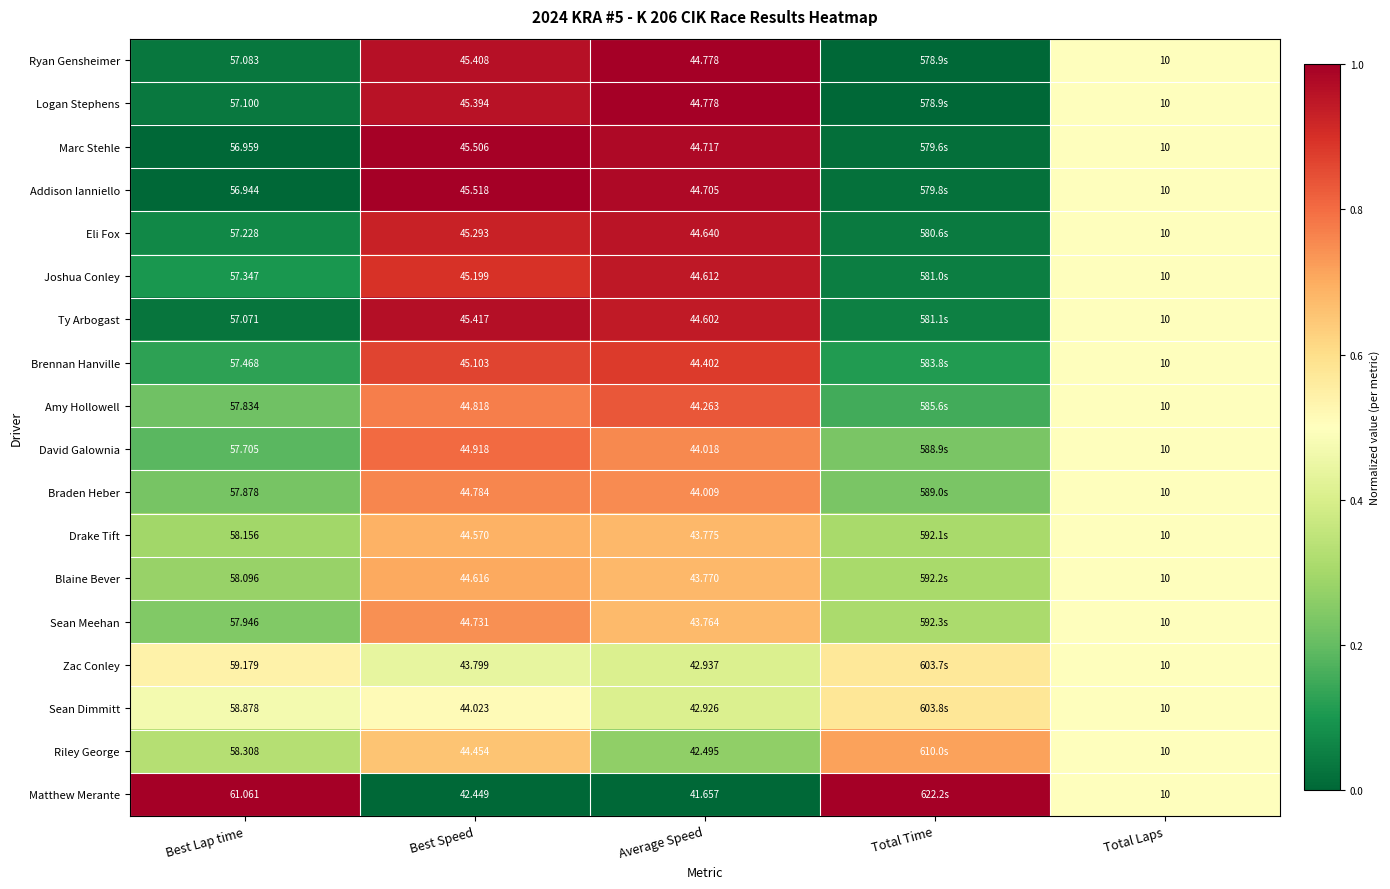

Rank the series at Best Speed from lowest to highest value.

Matthew Merante, Zac Conley, Sean Dimmitt, Riley George, Drake Tift, Blaine Bever, Sean Meehan, Braden Heber, Amy Hollowell, David Galownia, Brennan Hanville, Joshua Conley, Eli Fox, Logan Stephens, Ryan Gensheimer, Ty Arbogast, Marc Stehle, Addison Ianniello